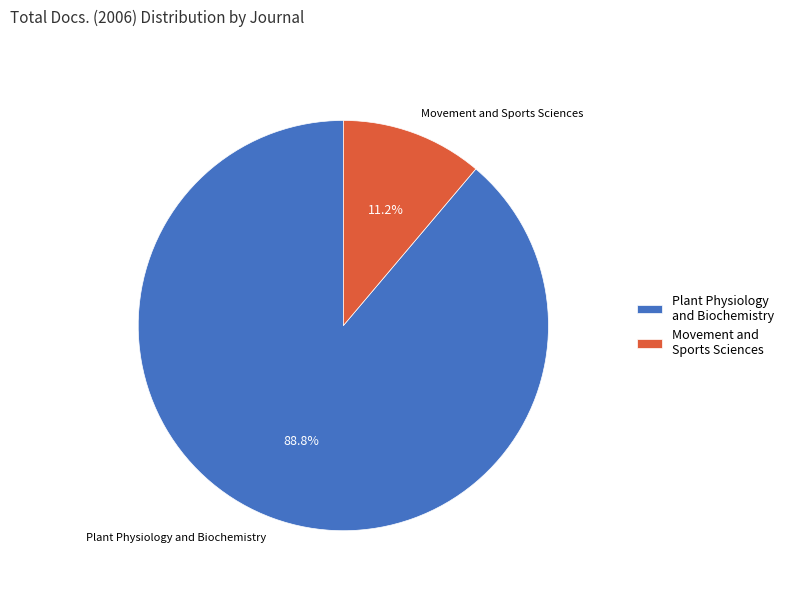

To the nearest percent, what is the difference between the largest and smallest slice percentages?

78%